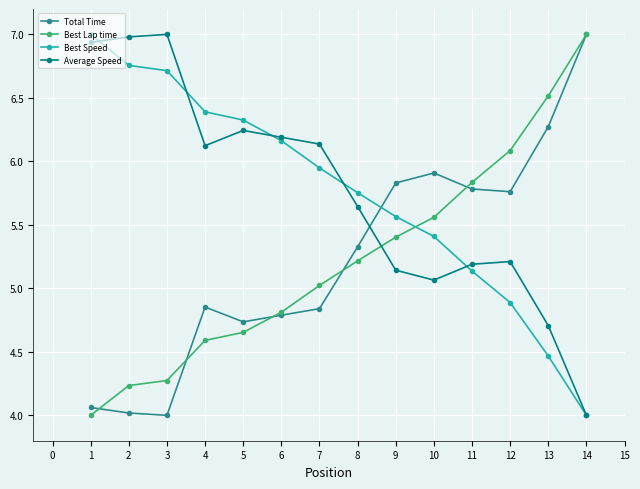

What is the difference between the maximum and second lowest values in the Best Speed series?

2.5